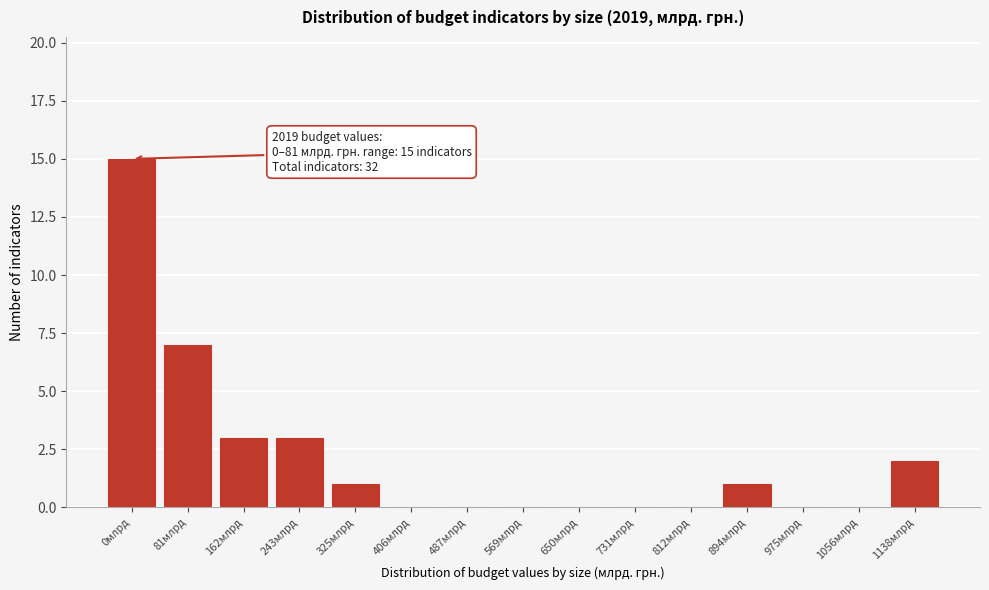

Reading right to left, list all the values displayed in this chart.

1138млрд=2	1056млрд=0	975млрд=0	894млрд=1	812млрд=0	731млрд=0	650млрд=0	569млрд=0	487млрд=0	406млрд=0	325млрд=1	243млрд=3	162млрд=3	81млрд=7	0млрд=15